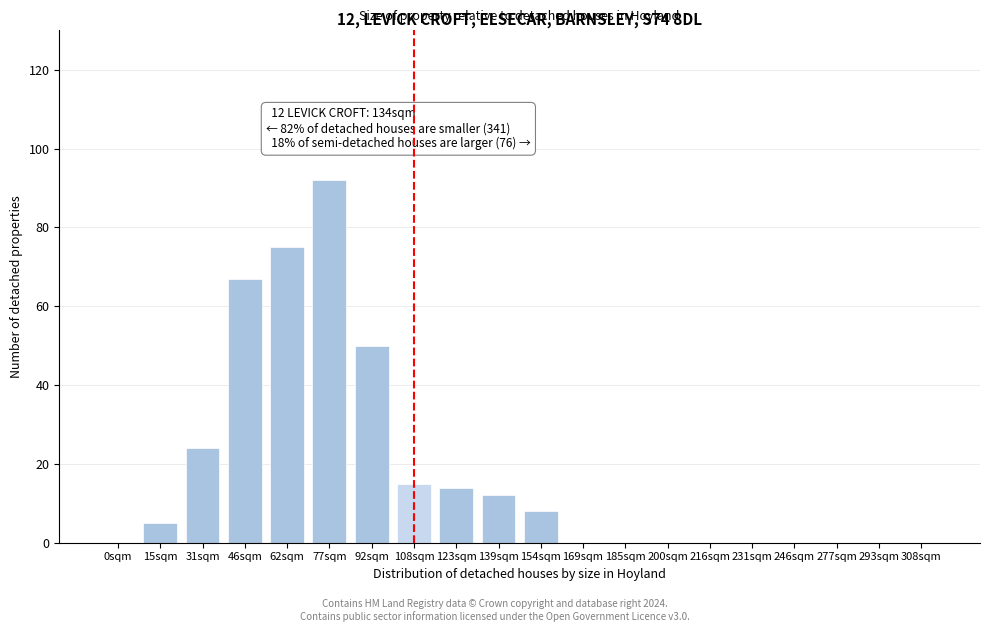

Reading right to left, transcribe all the data shown in this chart.

308sqm=0	293sqm=0	277sqm=0	246sqm=0	231sqm=0	216sqm=0	200sqm=0	185sqm=0	169sqm=0	154sqm=8	139sqm=12	123sqm=14	108sqm=15	92sqm=50	77sqm=92	62sqm=75	46sqm=67	31sqm=24	15sqm=5	0sqm=0